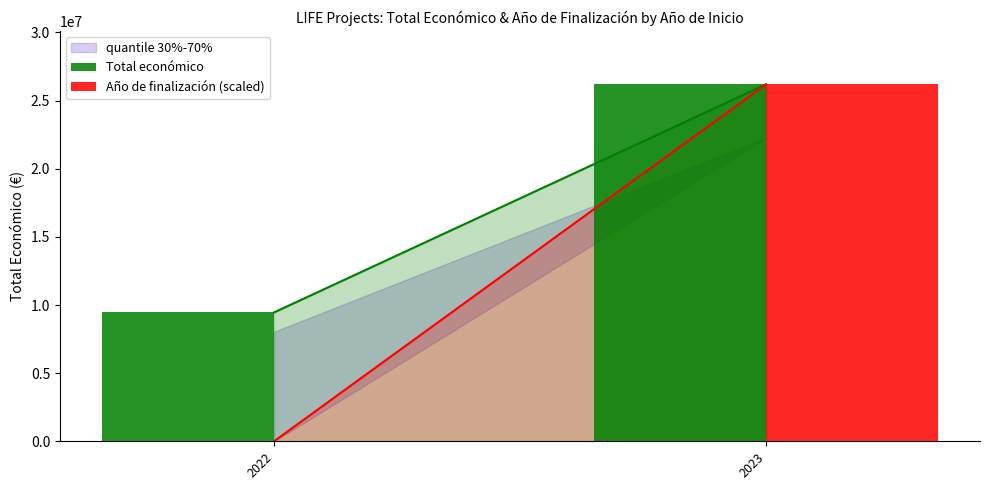

True or false: Año de finalización (scaled) has a value of 0.0 at 2022.

True